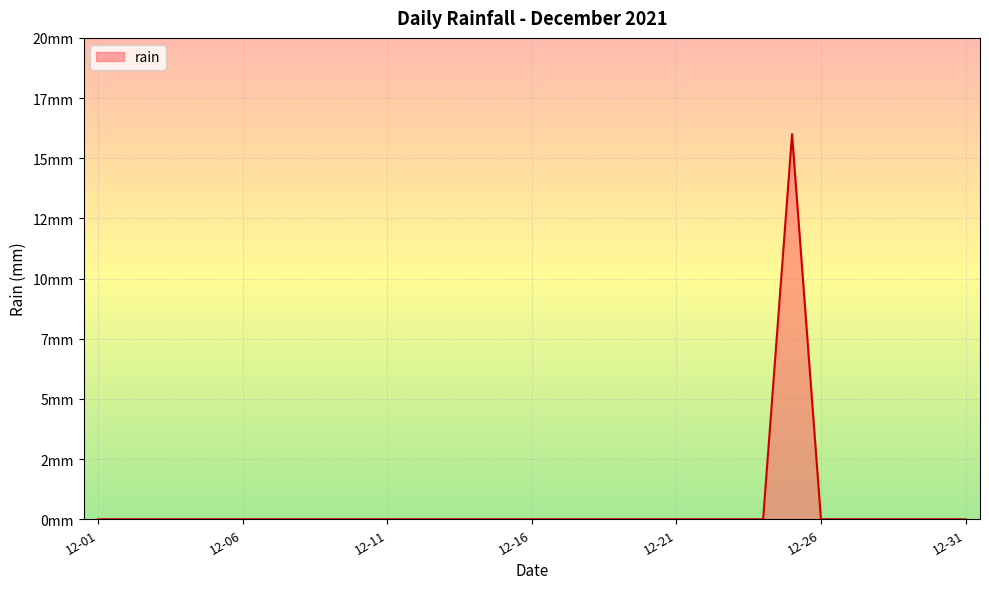

At which category does the chart reach its minimum across all series?

12-01